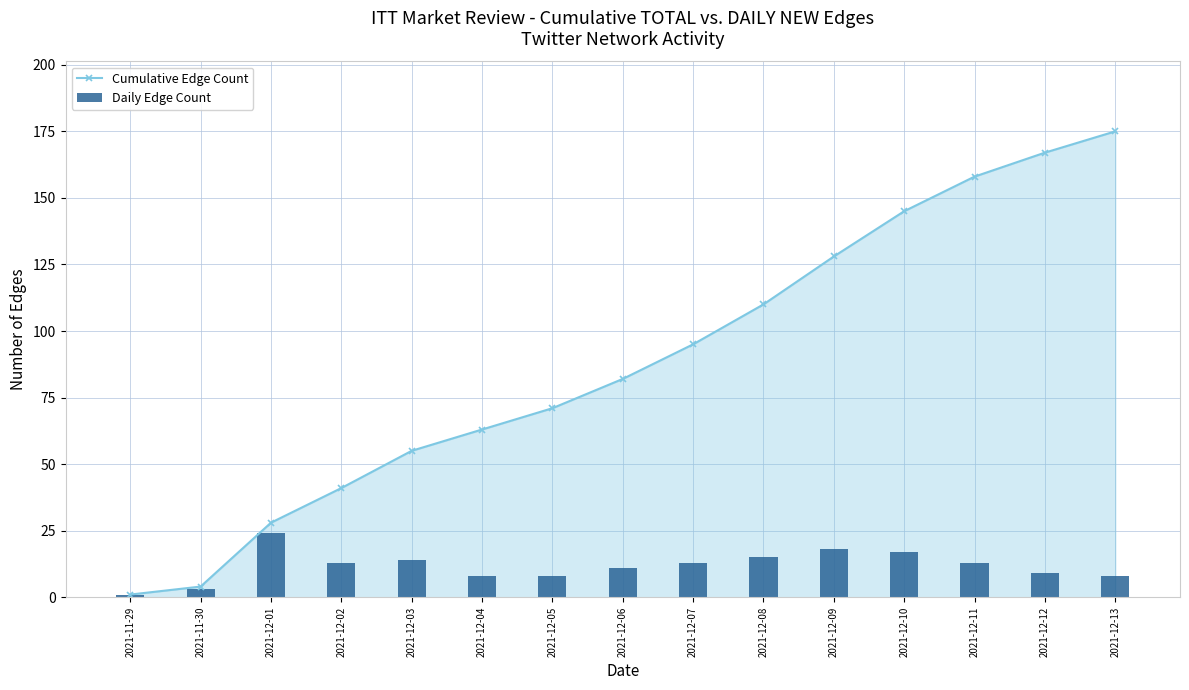

Reading left to right, extract all data points from this chart.

Cumulative Edge Count: 2021-11-29=1	2021-11-30=4	2021-12-01=28	2021-12-02=41	2021-12-03=55	2021-12-04=63	2021-12-05=71	2021-12-06=82	2021-12-07=95	2021-12-08=110	2021-12-09=128	2021-12-10=145	2021-12-11=158	2021-12-12=167	2021-12-13=175
Daily Edge Count: 2021-11-29=1	2021-11-30=3	2021-12-01=24	2021-12-02=13	2021-12-03=14	2021-12-04=8	2021-12-05=8	2021-12-06=11	2021-12-07=13	2021-12-08=15	2021-12-09=18	2021-12-10=17	2021-12-11=13	2021-12-12=9	2021-12-13=8